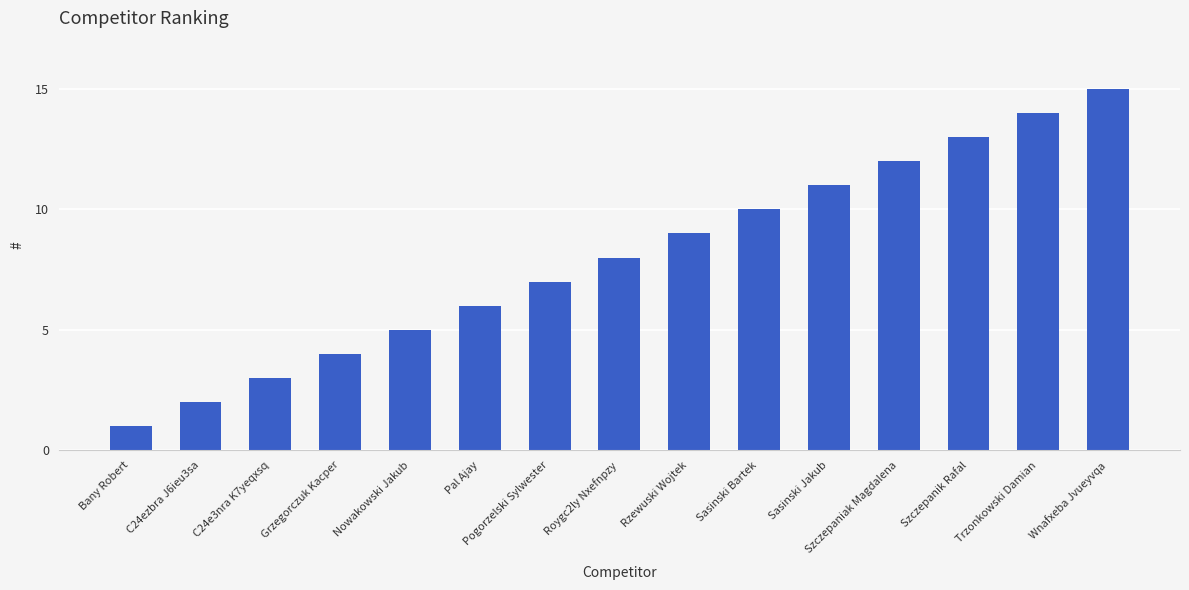

Reading left to right, list all the values displayed in this chart.

1	2	3	4	5	6	7	8	9	10	11	12	13	14	15